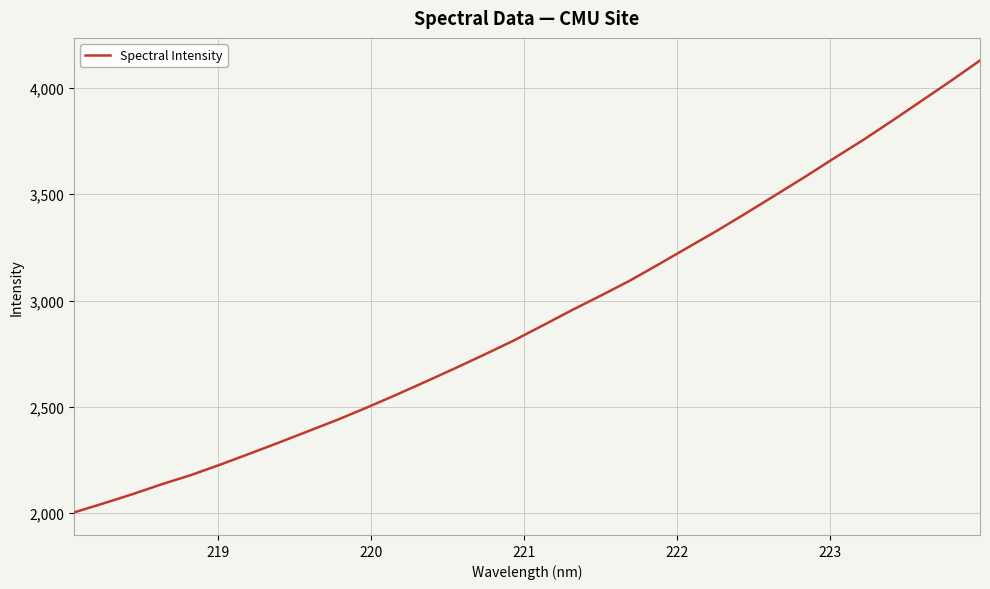

What is the sum of all values?

93579.0